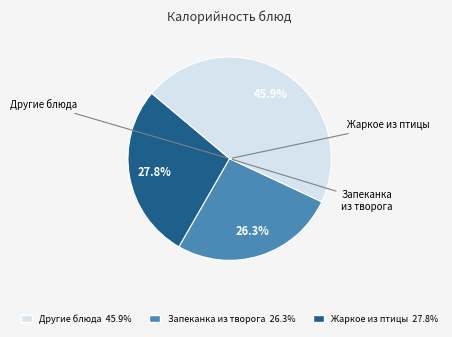

Is there a majority slice in this chart?

No